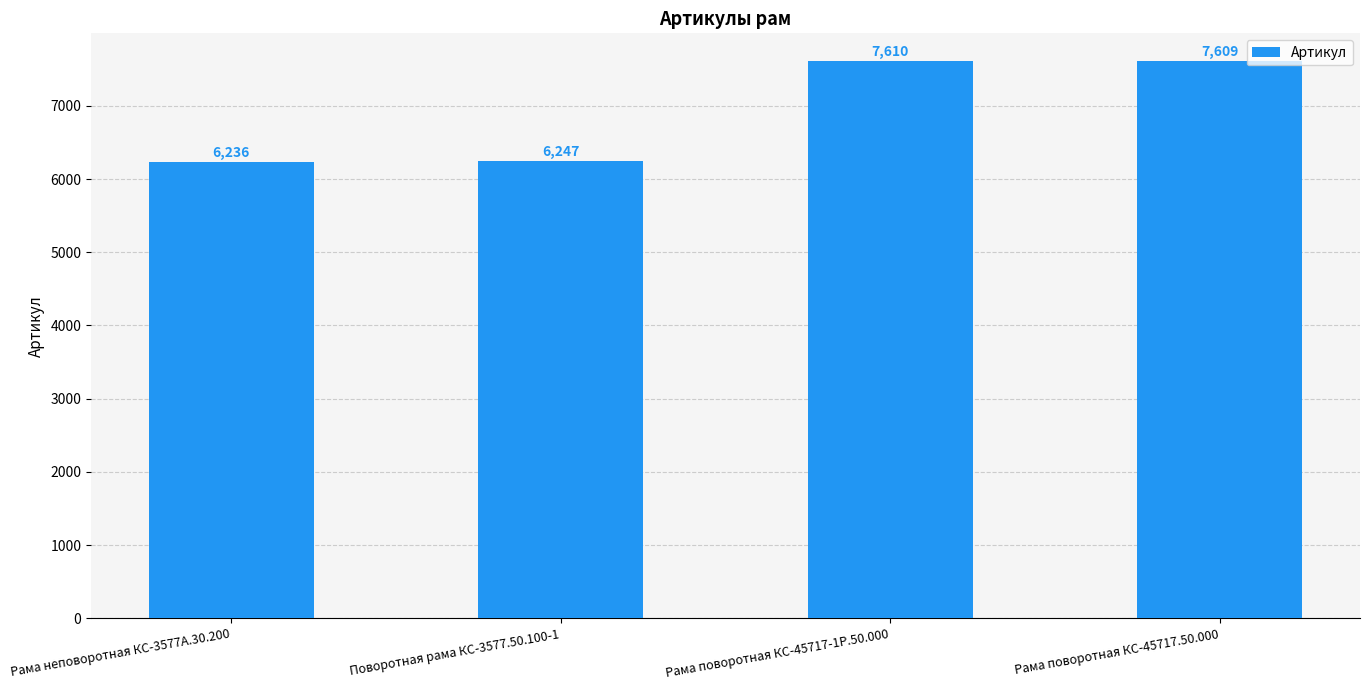

What is the change in value from Рама поворотная КС-45717-1Р.50.000 to Рама поворотная КС-45717.50.000?

-1